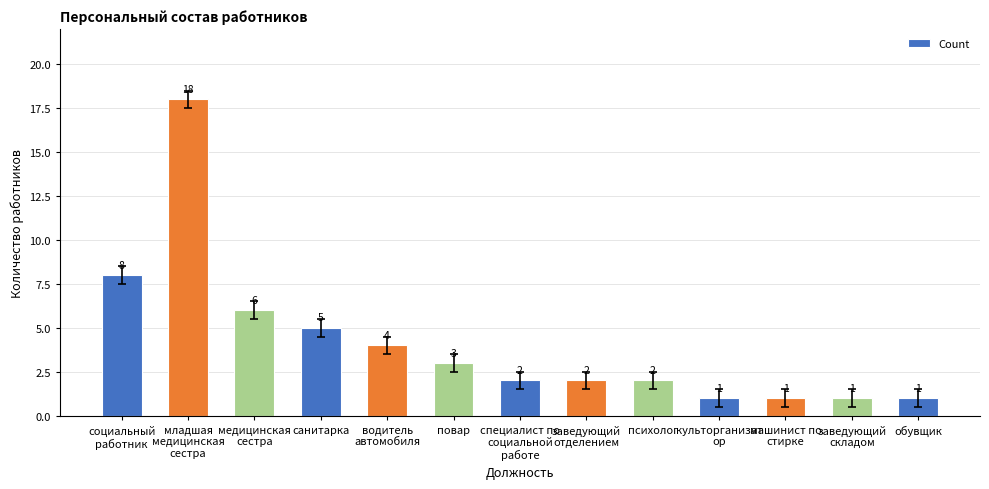

What is the ratio of the value at заведующий
отделением to the value at повар?

0.7